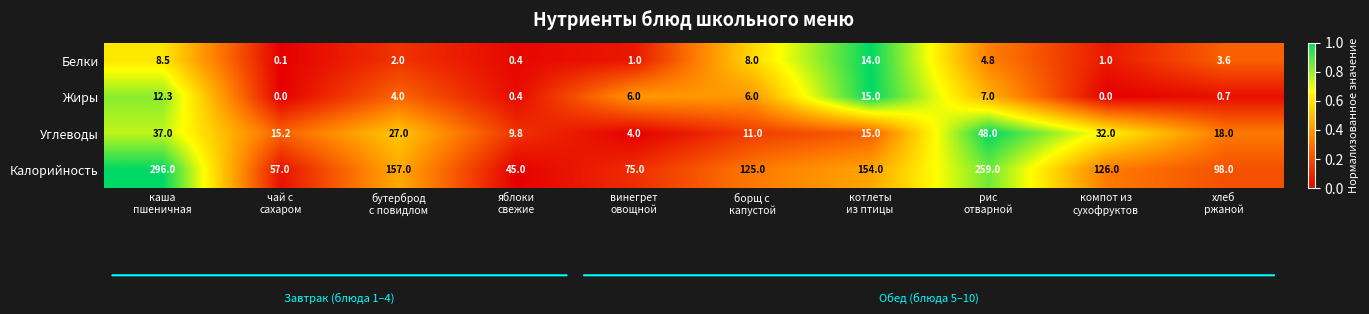

What is the sum of all Калорийность values?

1392.0